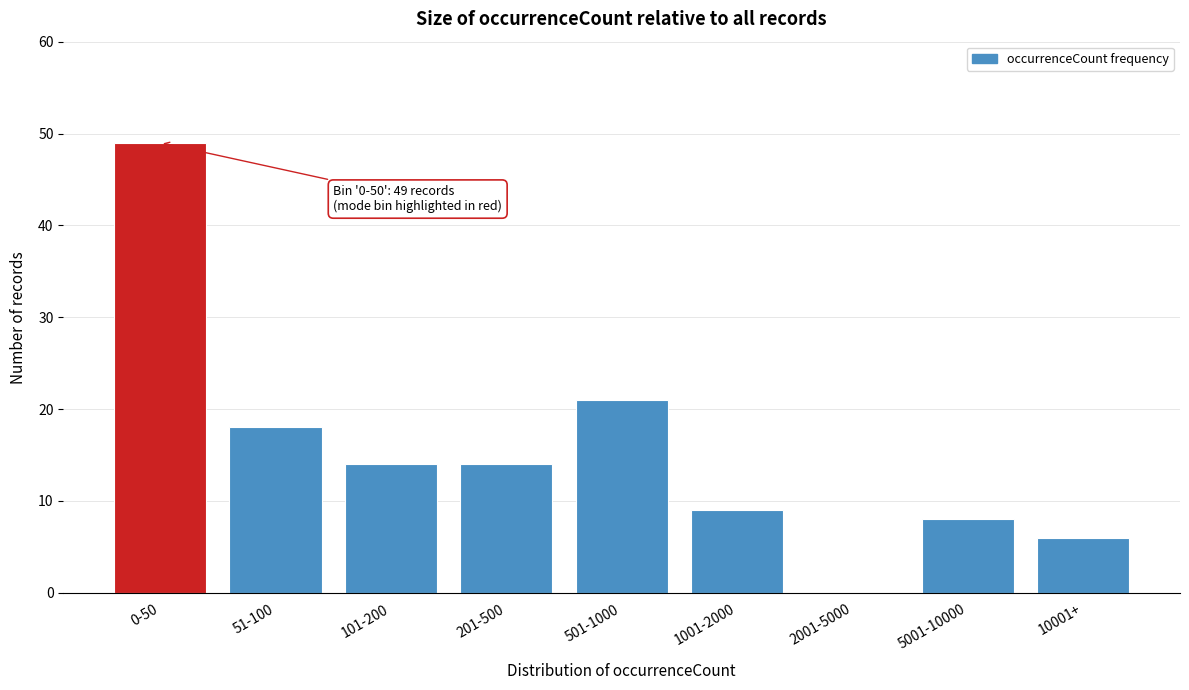

Reading right to left, extract all data points from this chart.

10001+=6	5001-10000=8	2001-5000=0	1001-2000=9	501-1000=21	201-500=14	101-200=14	51-100=18	0-50=49